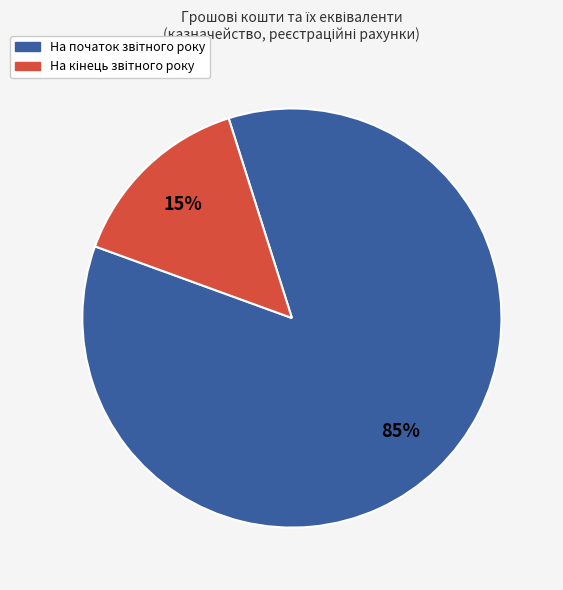

Is there a majority slice in this chart?

Yes